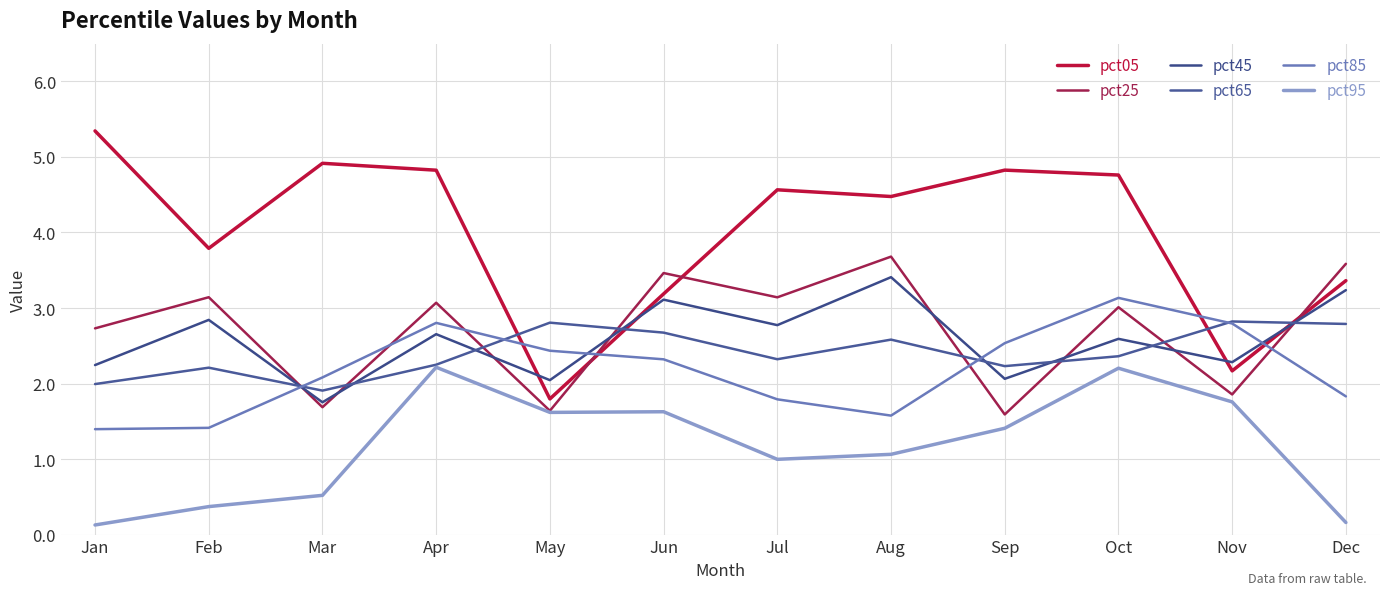

What is the difference between the second highest and minimum values in the pct95 series?

2.1